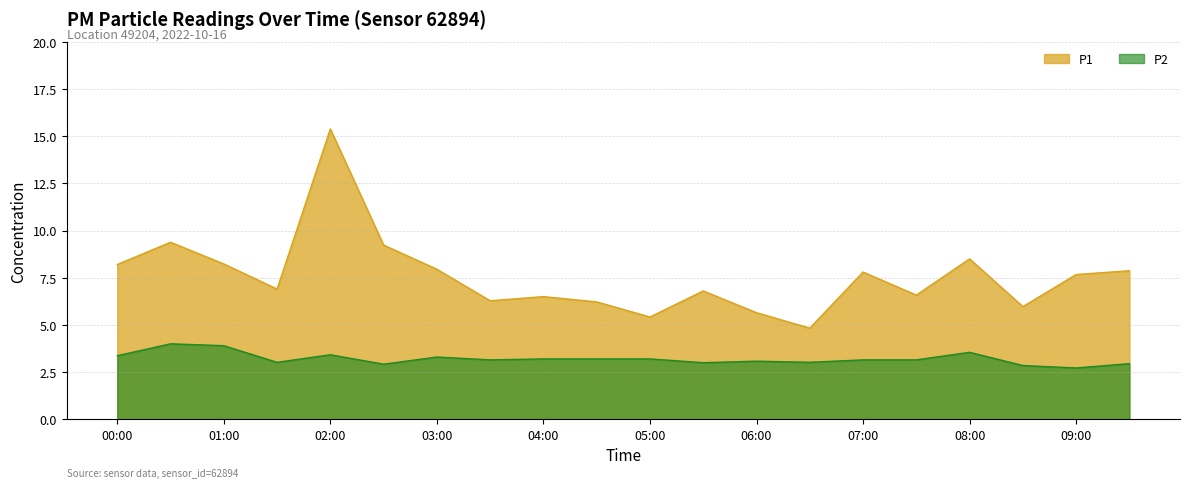

What position from the left is 02:00?

5